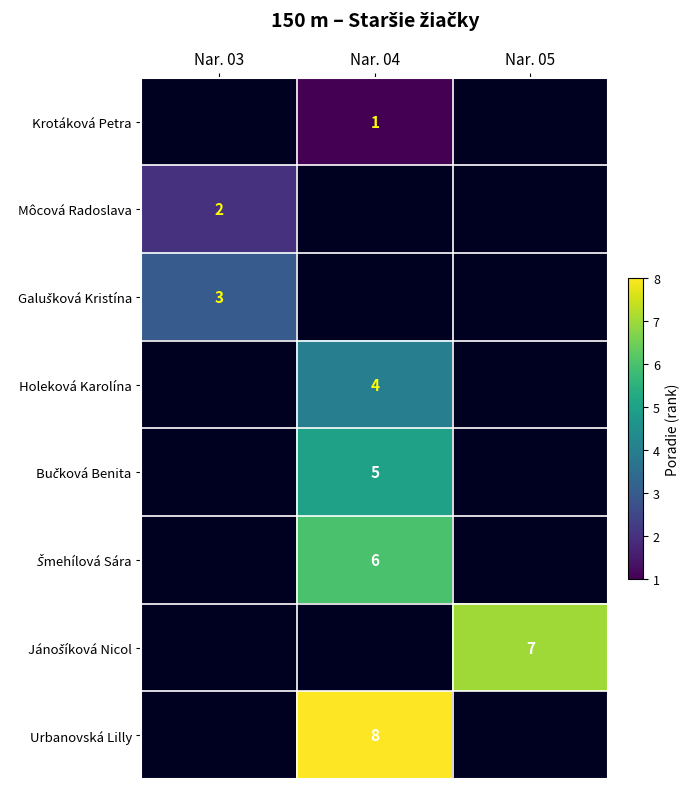

Which category has the lowest value across all series?

Nar. 04